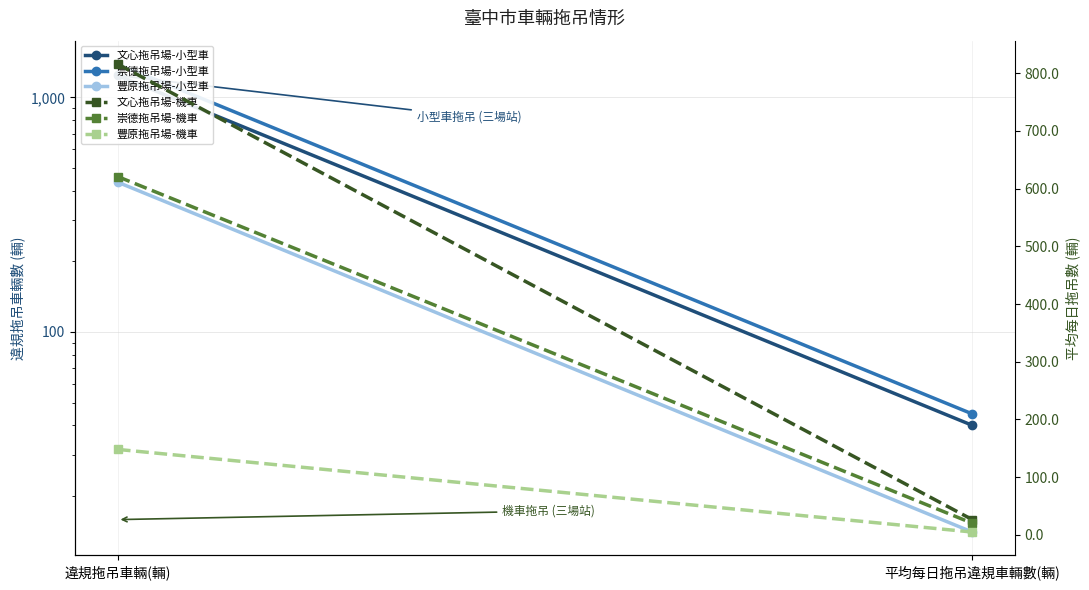

Reading right to left, what are all the values shown in this chart?

文心拖吊場-小型車: 40.0	1240.0
崇德拖吊場-小型車: 44.7	1387.0
豐原拖吊場-小型車: 14.0	435.0
文心拖吊場-機車: 26.3	816.0
崇德拖吊場-機車: 20.0	621.0
豐原拖吊場-機車: 4.8	148.0